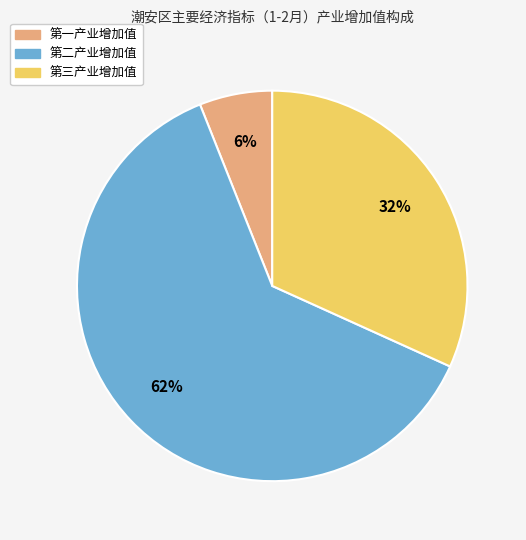

Is it true that 第三产业增加值 is 41% of the pie?

False